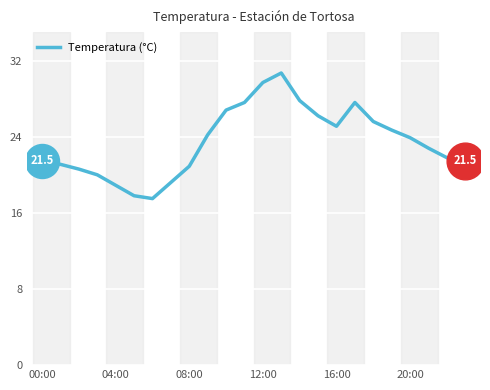

What is the smallest value displayed?

17.5